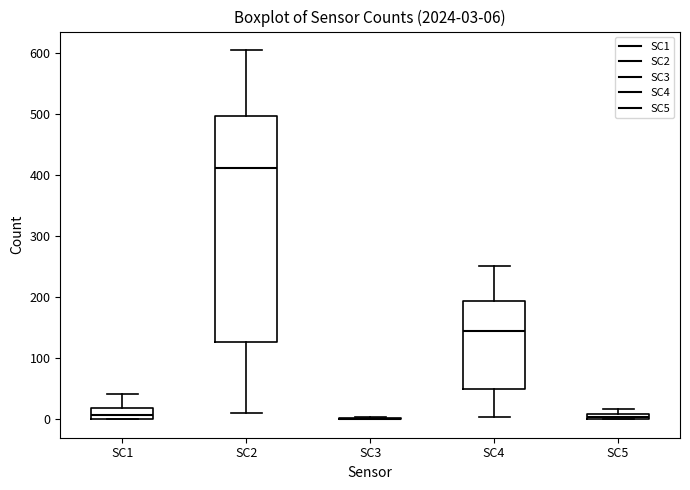

Which box is the tallest, from its lower edge to its upper edge?

SC2